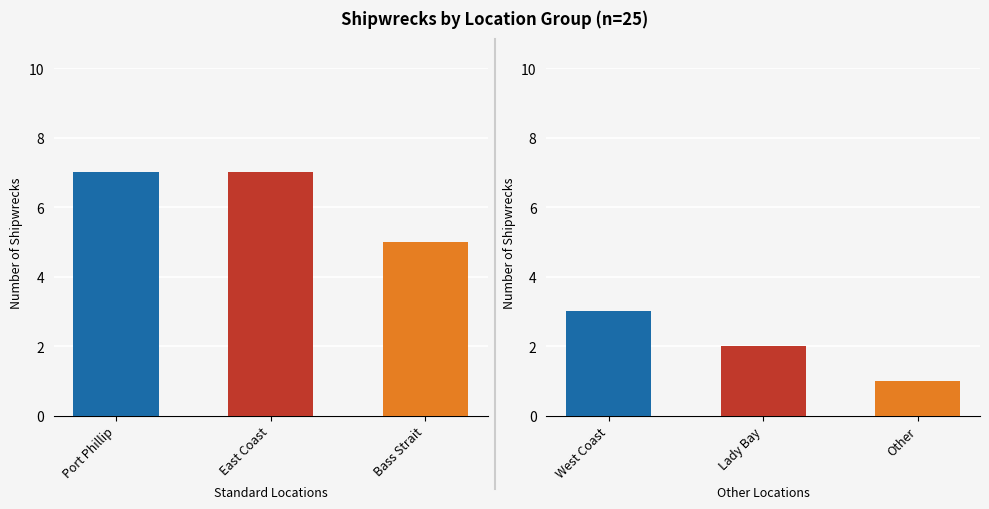

Reading left to right, extract all data points from this chart.

7	7	5	3	2	1